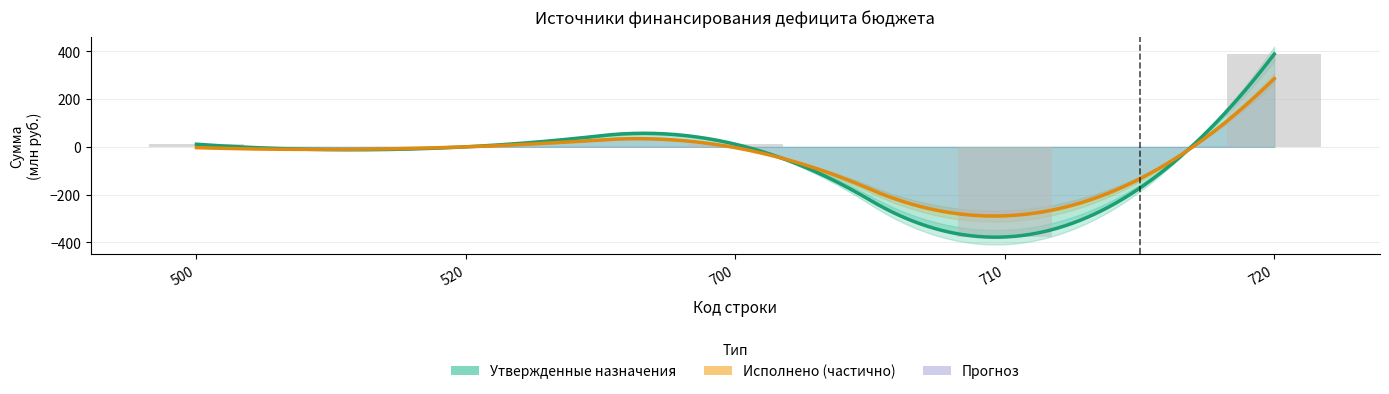

Reading left to right, list all the values displayed in this chart.

11.0	0.0	11.0	-377.4	388.4